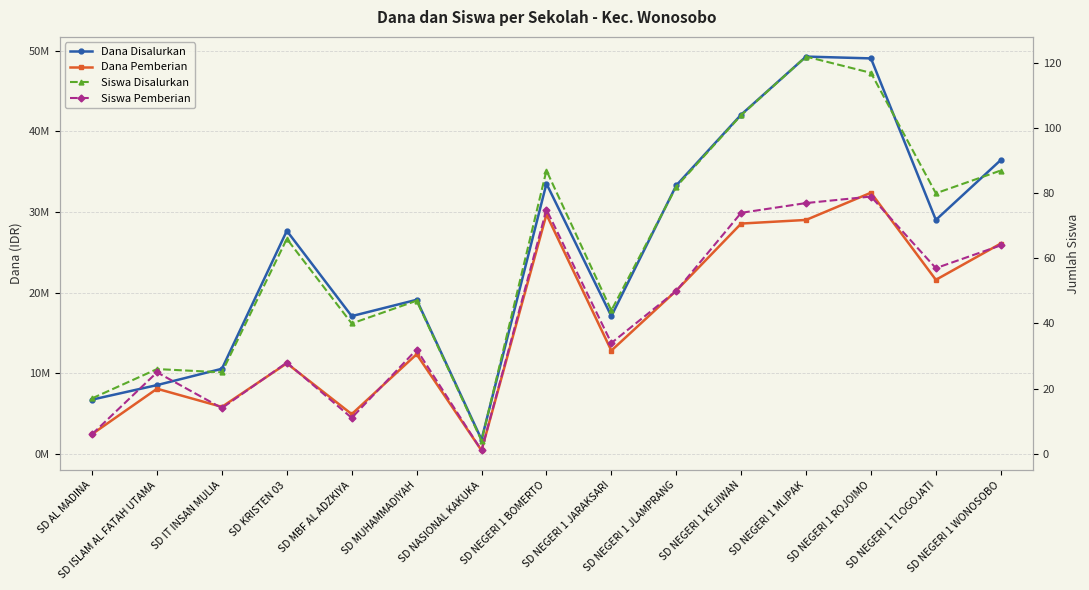

In Dana Disalurkan, how many points are lower than both neighbors (excluding endpoints)?

4